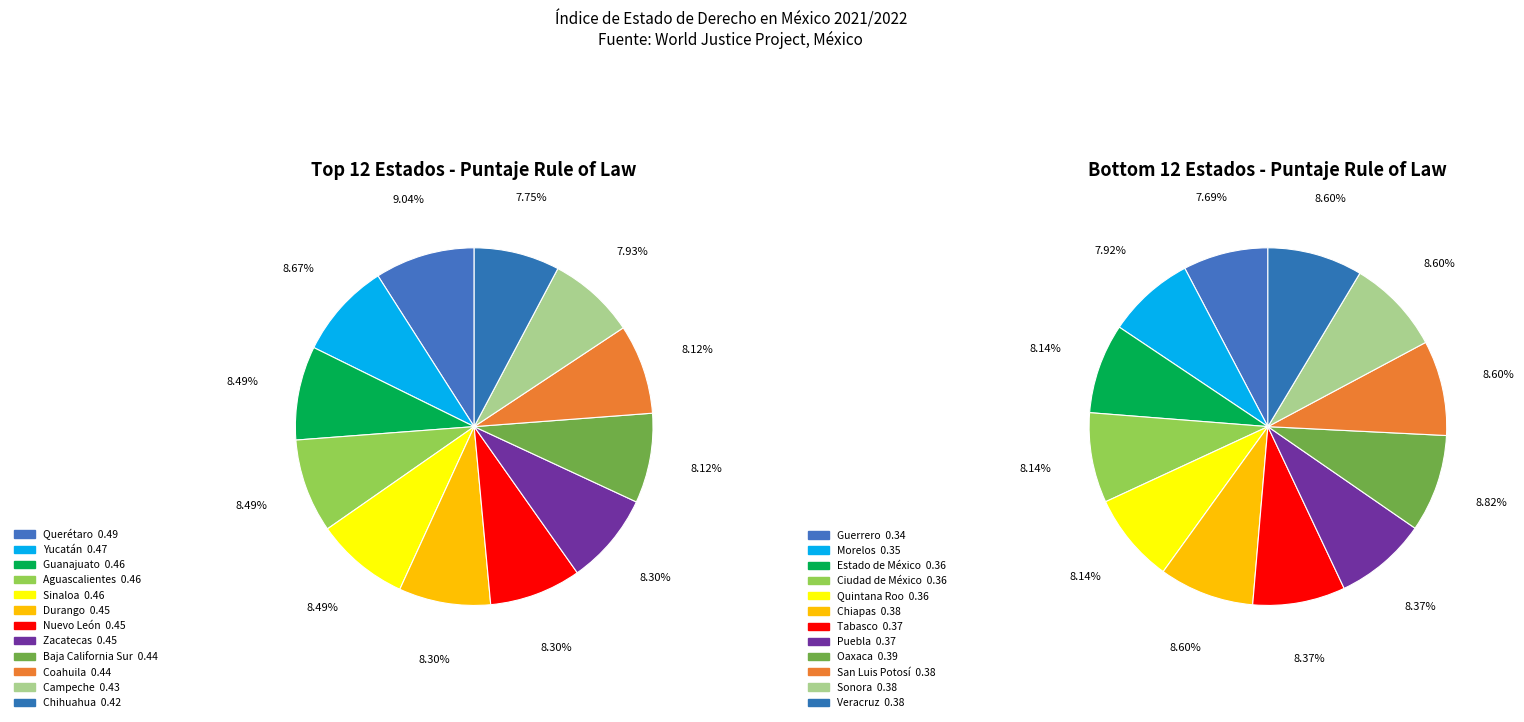

Is it true that Coahuila is 1% of the pie?

False